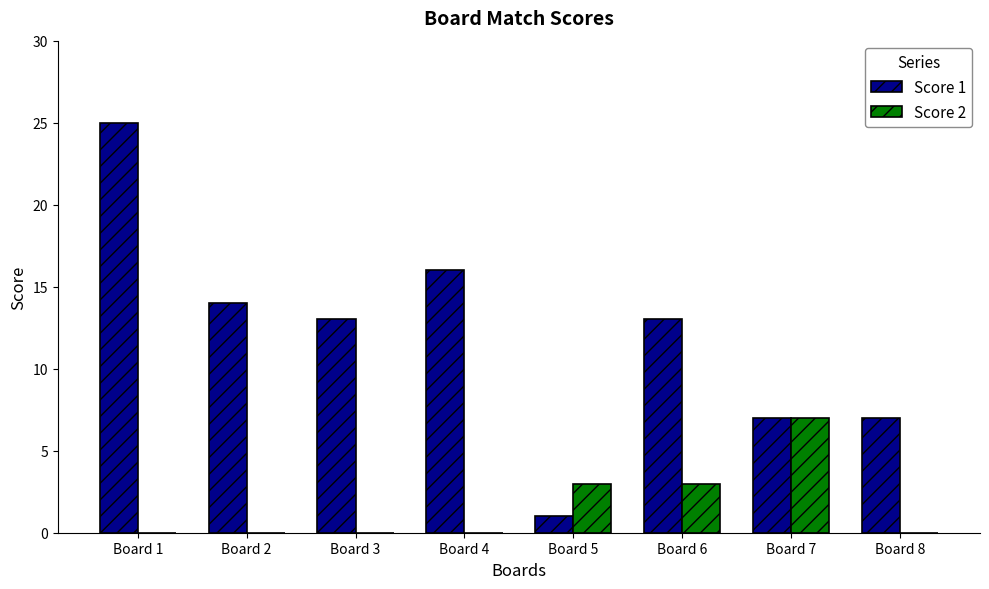

Reading left to right, list all the values displayed in this chart.

Score 1: 25	14	13	16	1	13	7	7
Score 2: 0	0	0	0	3	3	7	0